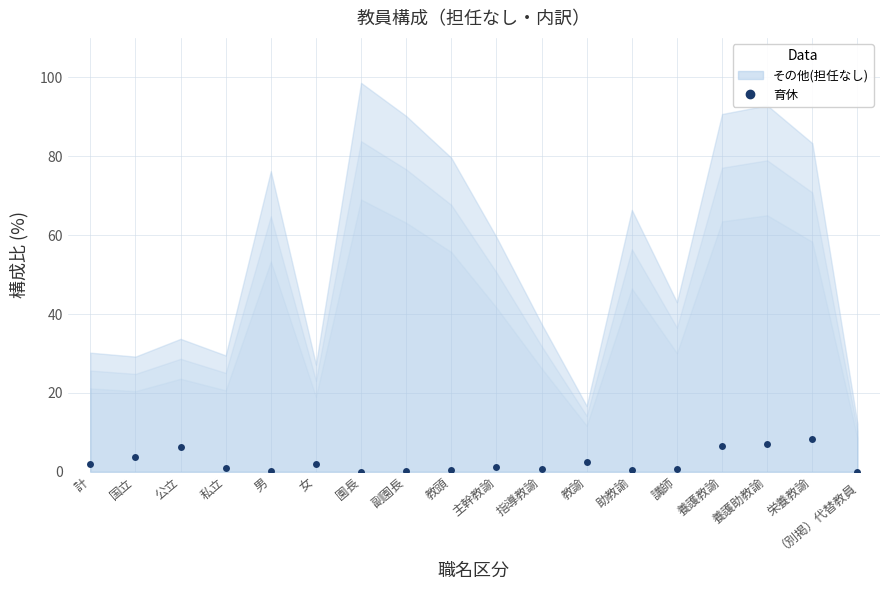

What is the label of the 4th point from the left?

私立